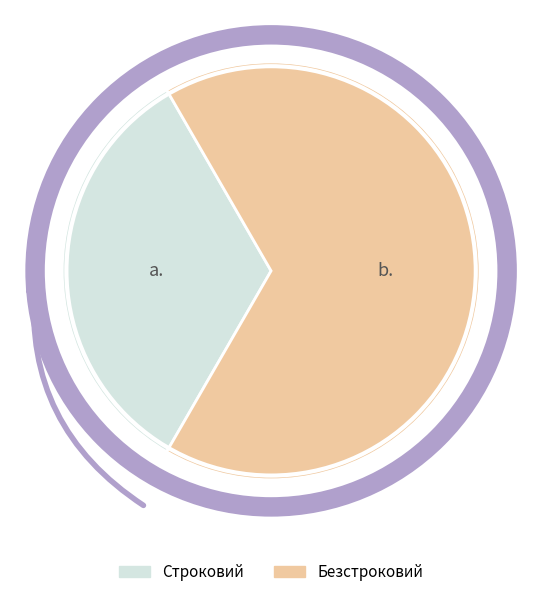

Do Безстроковий and Строковий together represent more than half of the pie?

Yes